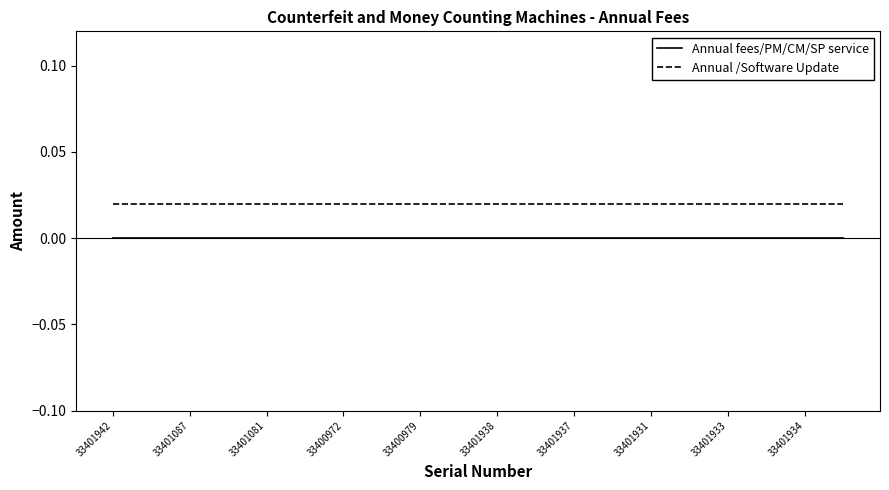

Where is Annual fees/PM/CM/SP service nearest to the value 0?

33401942